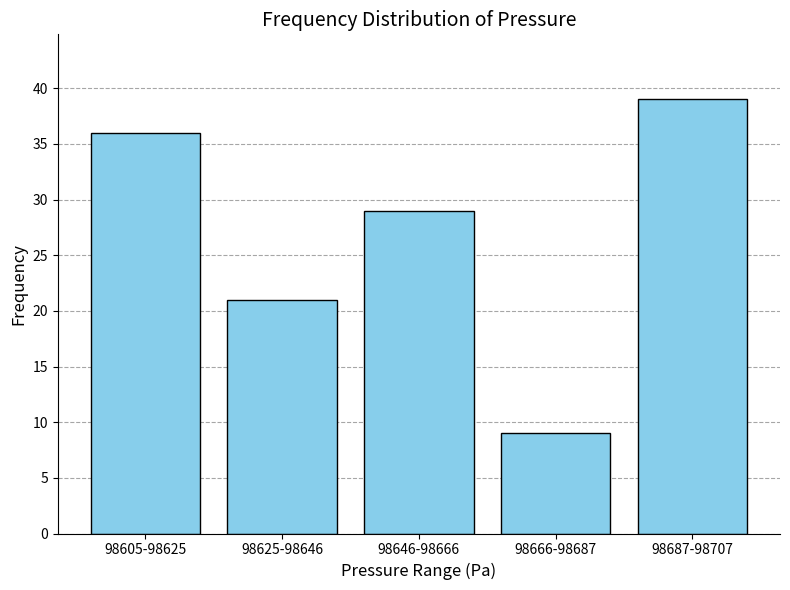

Reading left to right, extract all data points from this chart.

98605-98625=36	98625-98646=21	98646-98666=29	98666-98687=9	98687-98707=39